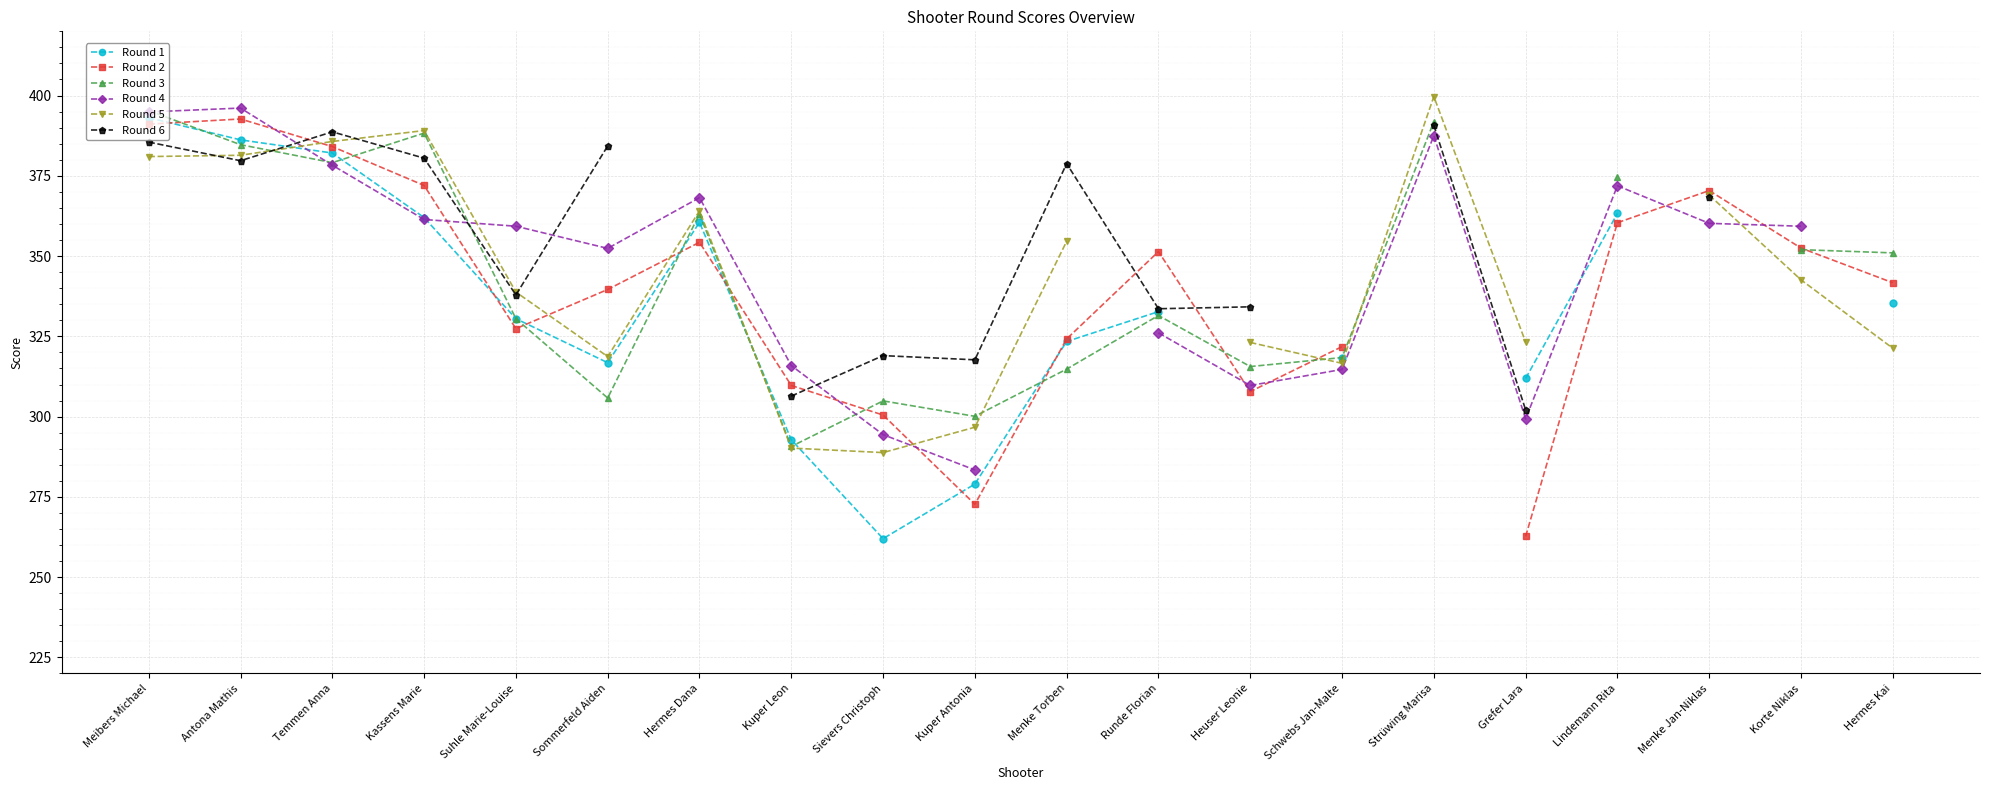

Read the Round 3 value at Suhle Marie-Louise.

330.5